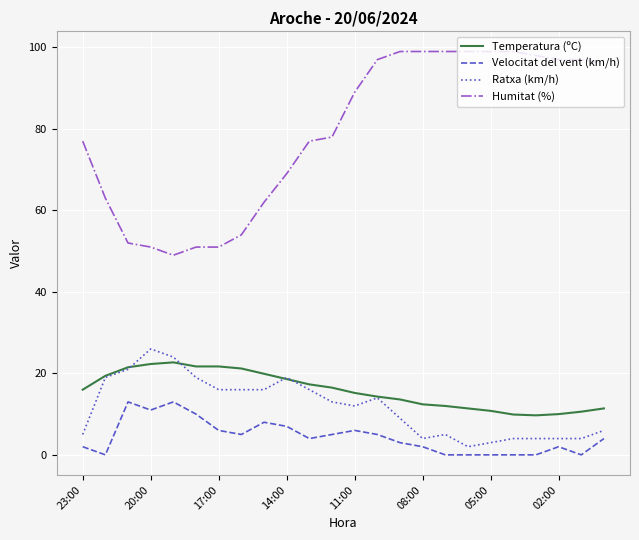

True or false: Humitat (%) and Temperatura (ºC) intersect in this chart.

False